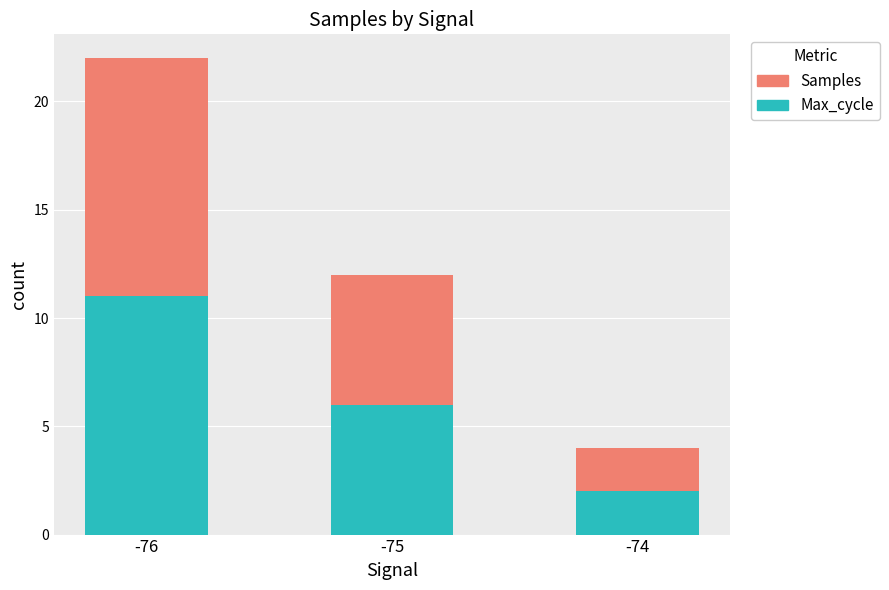

List the labels in order of Max_cycle value, largest first.

-76, -75, -74